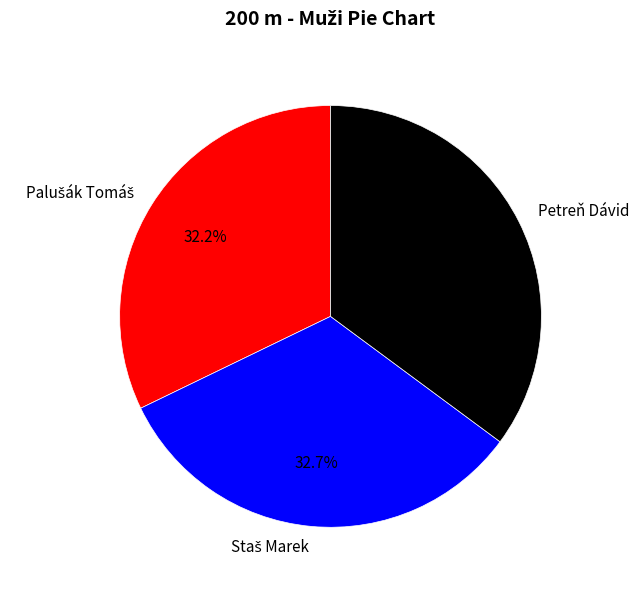

What is the largest slice in the pie chart?

Petreň Dávid